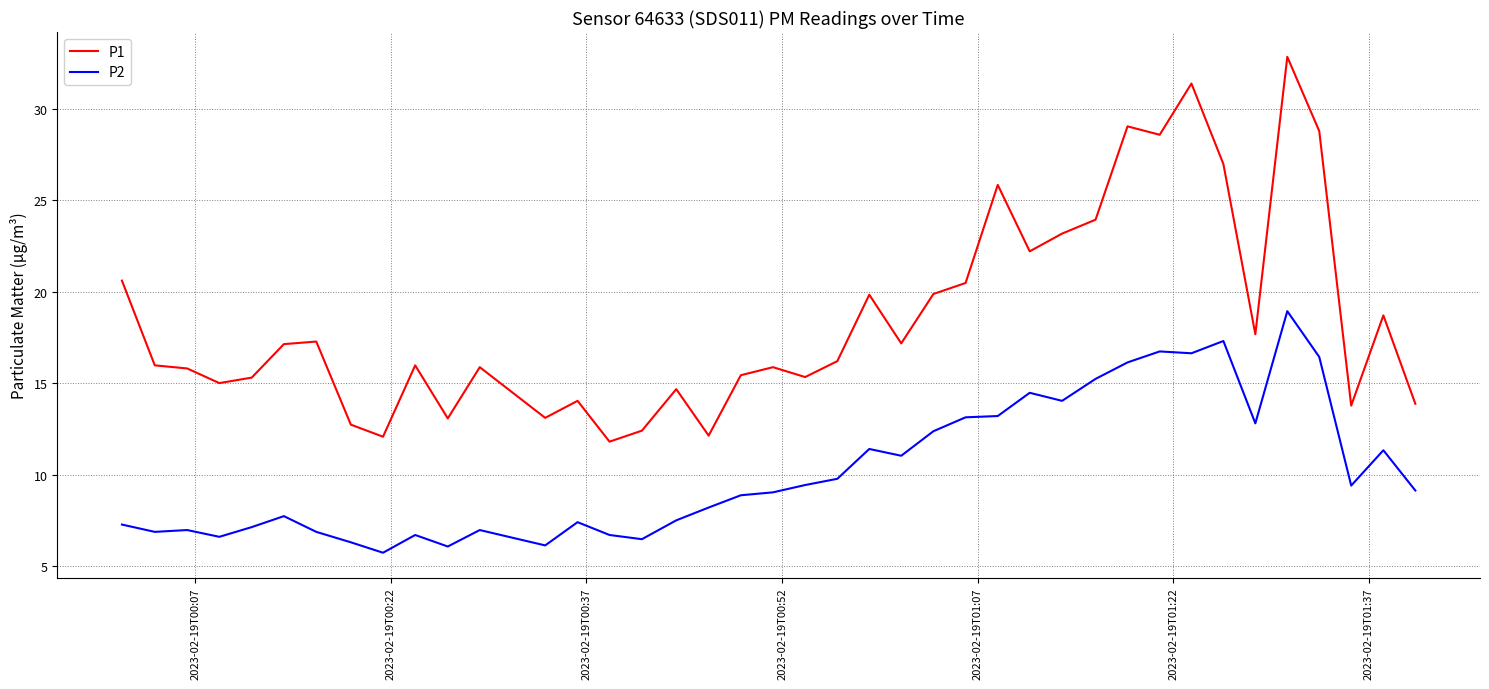

Rank the series by their maximum value, from highest to lowest.

P1, P2